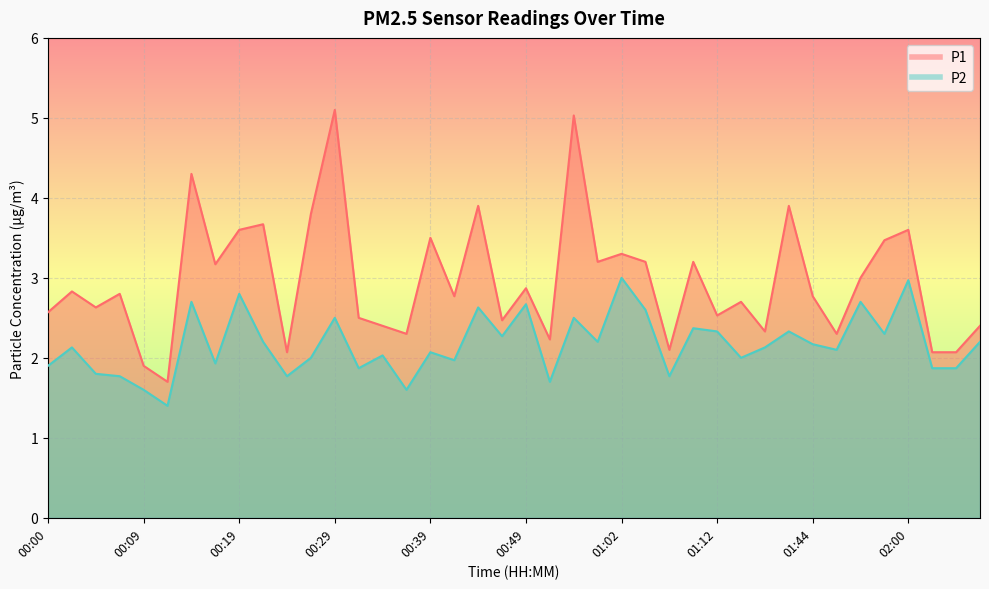

In P2, how many points are higher than both neighbors (excluding endpoints)?

14